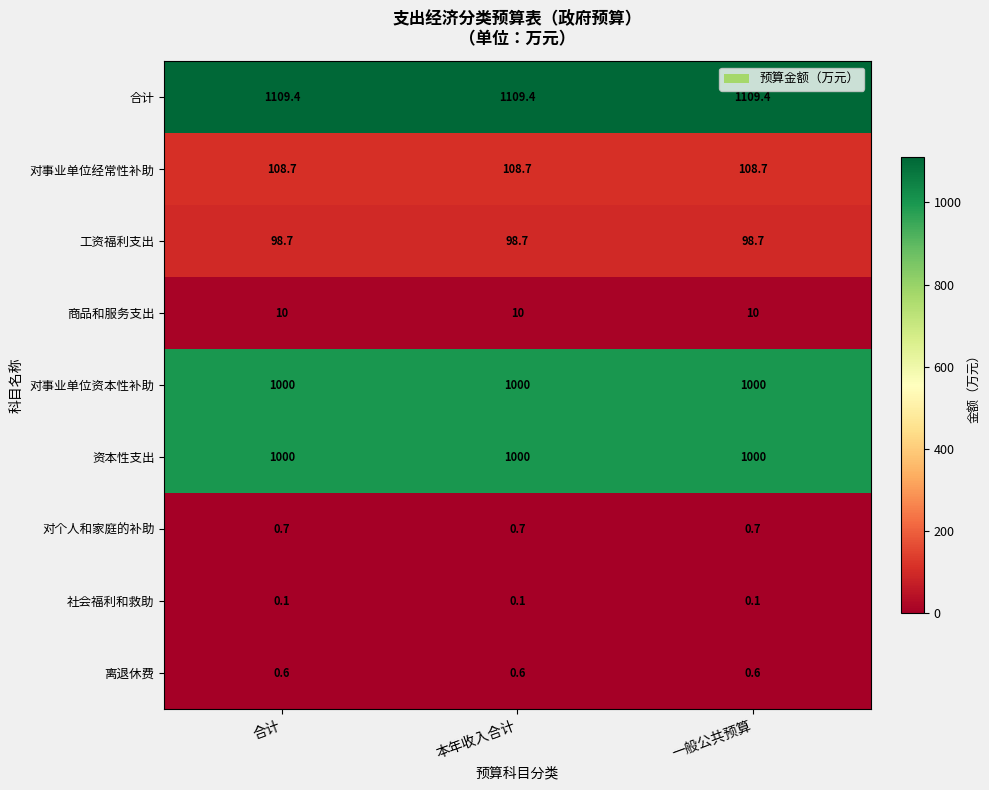

True or false: 对个人和家庭的补助 has a value of 1.0 at 本年收入合计.

False